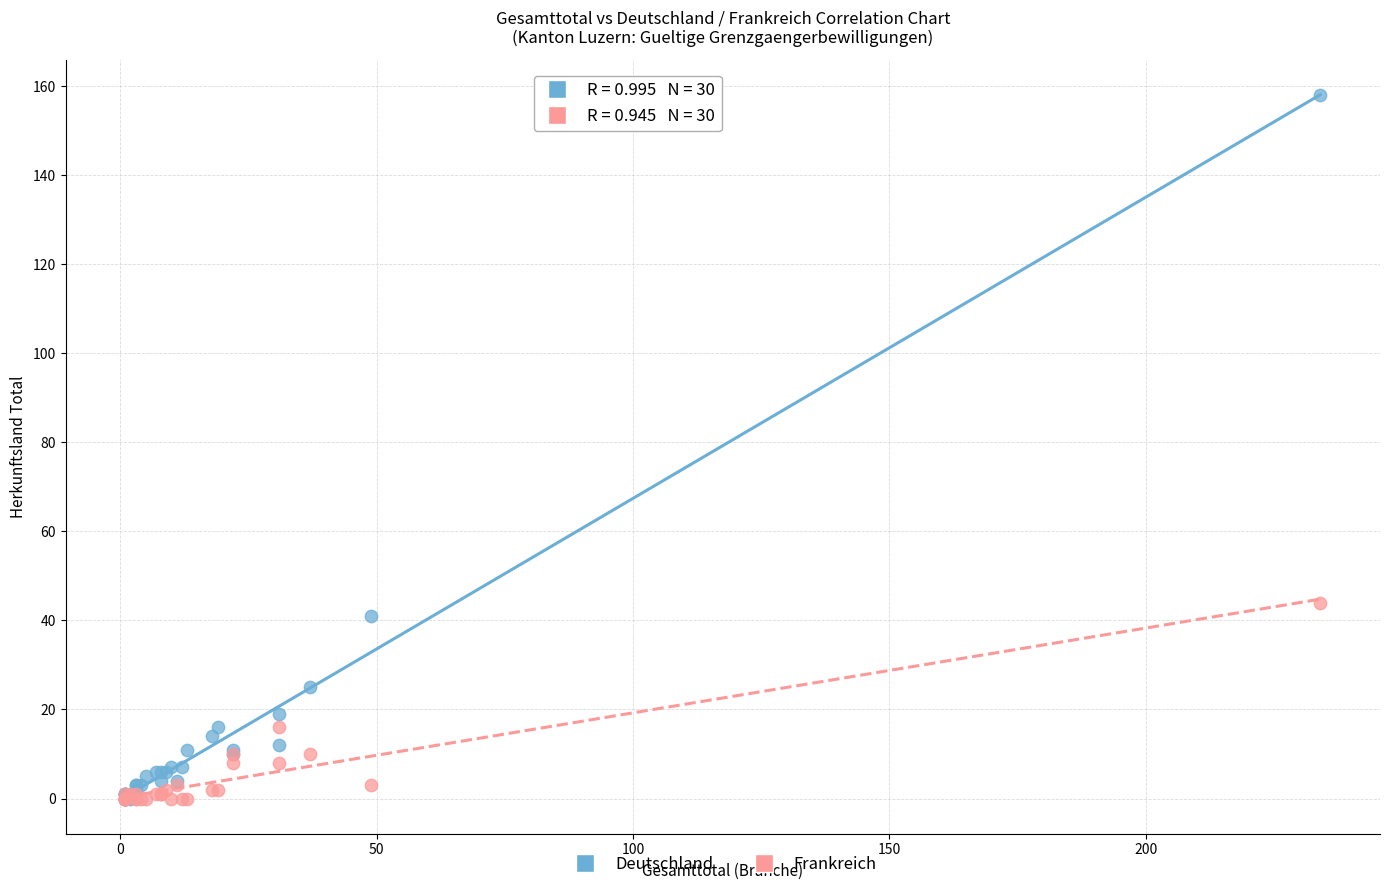

In the Deutschland series, what Y value is closest to 79?

41